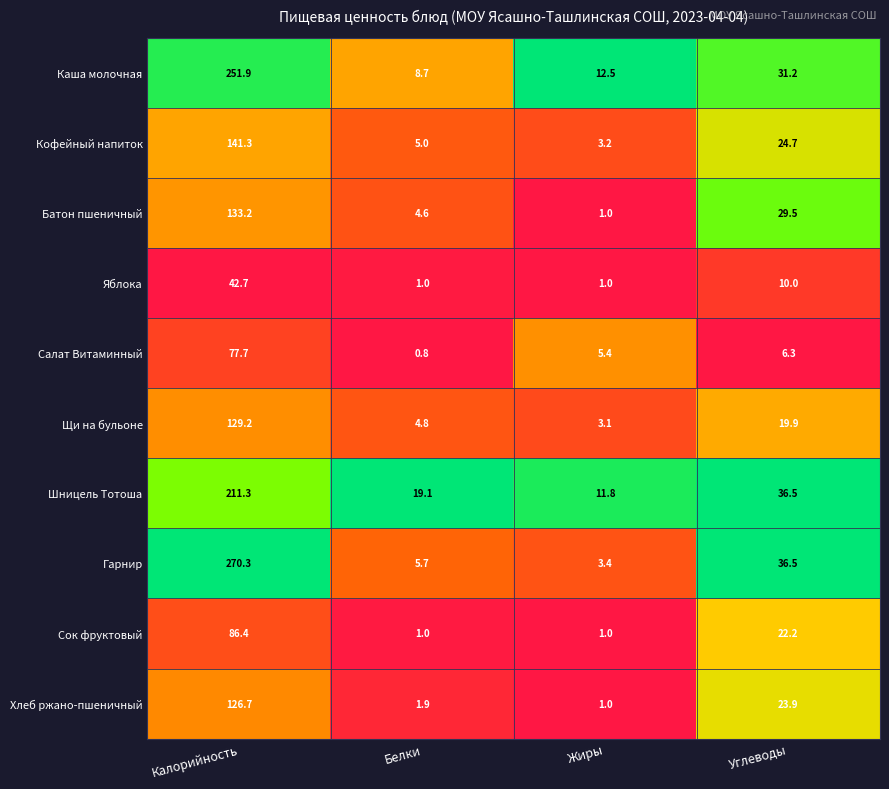

What is the average value of the Каша молочная series?

76.1